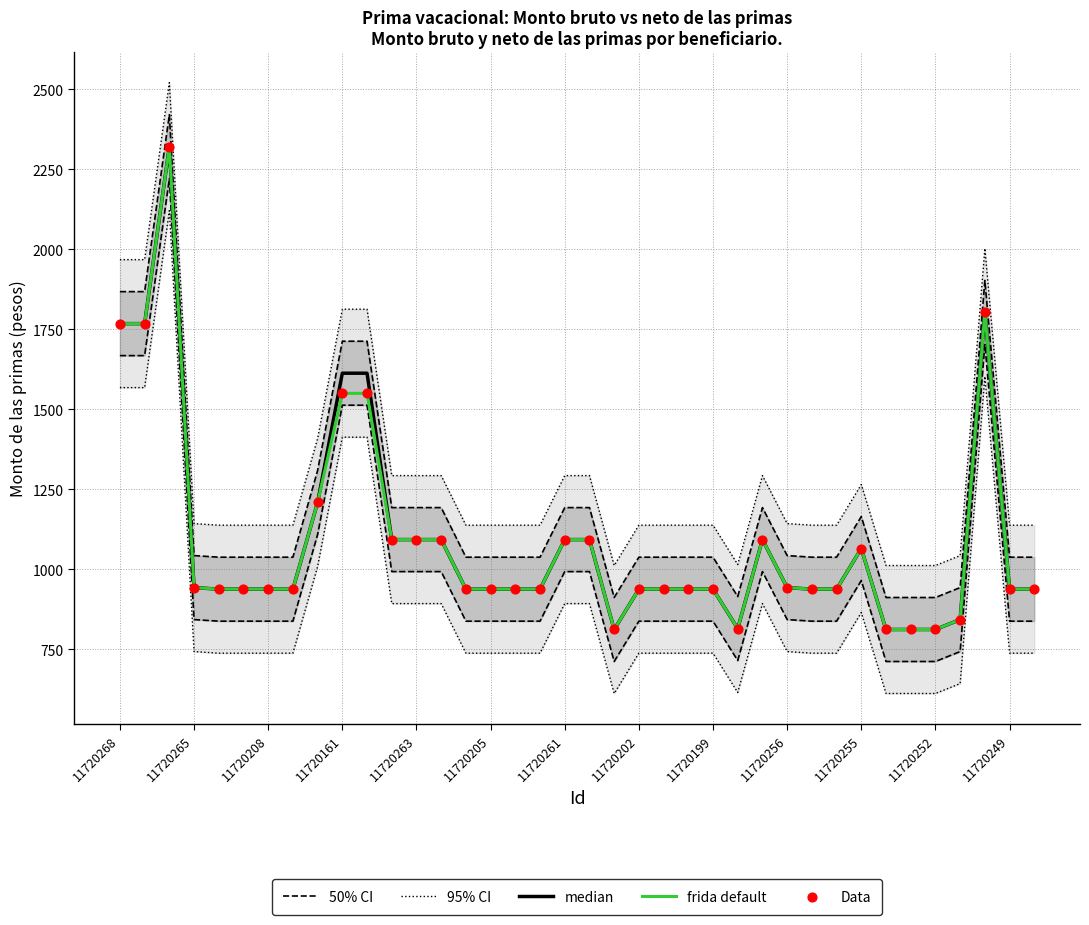

Which series contains the highest Y value?

95% CI